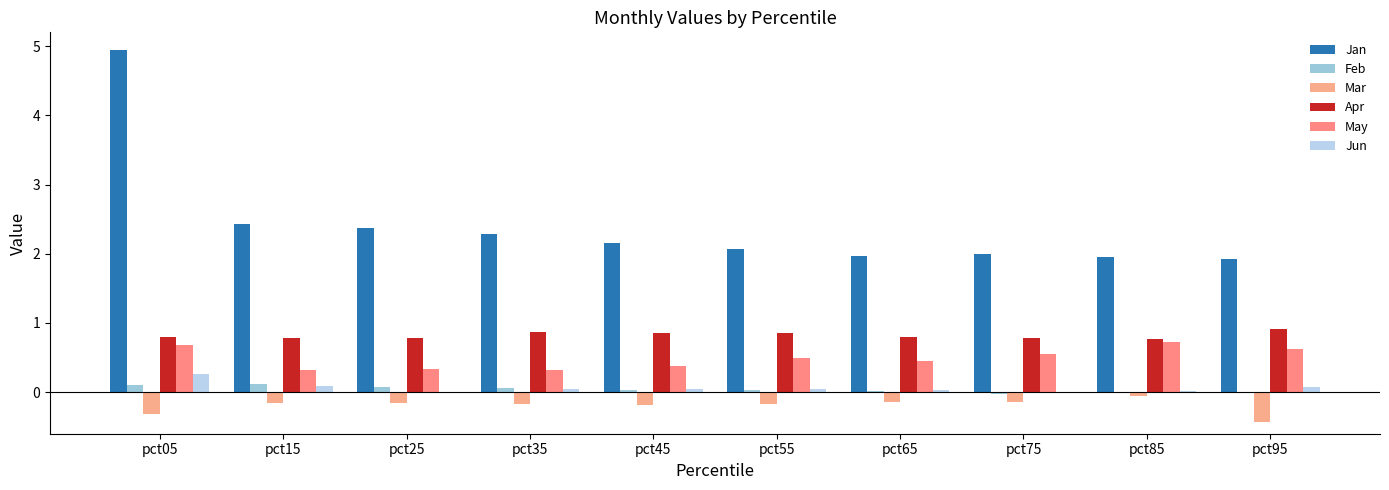

Rank the series by their maximum value, from highest to lowest.

Jan, Apr, May, Jun, Feb, Mar